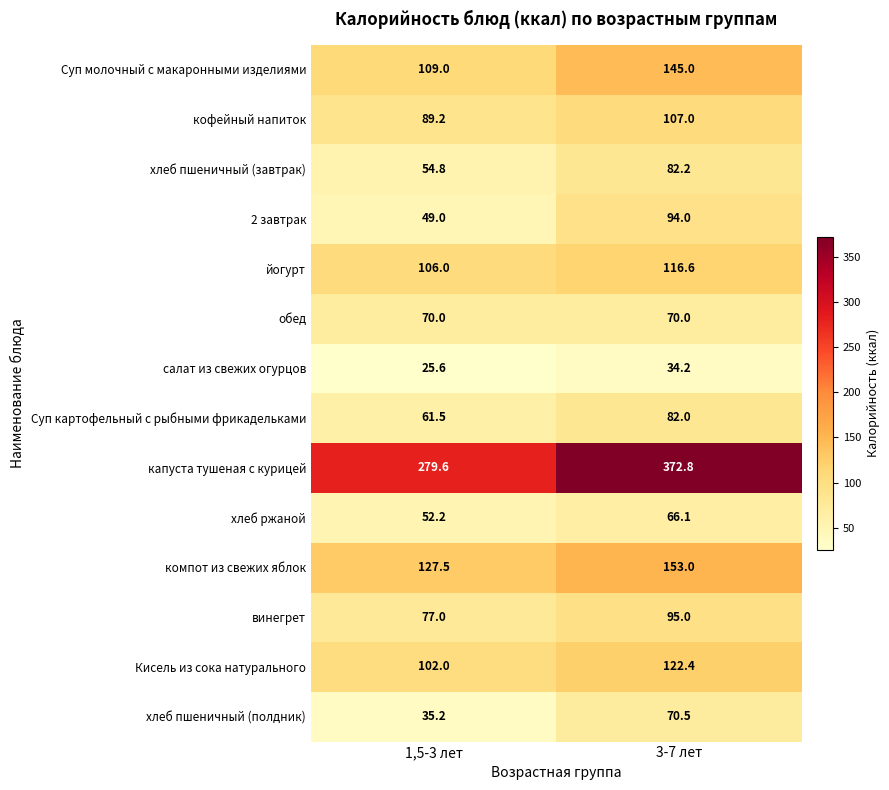

Reading left to right, list all the values displayed in this chart.

Суп молочный с макаронными изделиями: 1,5-3 лет=109.0	3-7 лет=145.0
кофейный напиток: 1,5-3 лет=89.2	3-7 лет=107.0
хлеб пшеничный (завтрак): 1,5-3 лет=54.8	3-7 лет=82.2
2 завтрак: 1,5-3 лет=49.0	3-7 лет=94.0
йогурт: 1,5-3 лет=106.0	3-7 лет=116.6
обед: 1,5-3 лет=70.0	3-7 лет=70.0
салат из свежих огурцов: 1,5-3 лет=25.6	3-7 лет=34.2
Суп картофельный с рыбными фрикадельками: 1,5-3 лет=61.5	3-7 лет=82.0
капуста тушеная с курицей: 1,5-3 лет=279.6	3-7 лет=372.8
хлеб ржаной: 1,5-3 лет=52.2	3-7 лет=66.1
компот из свежих яблок: 1,5-3 лет=127.5	3-7 лет=153.0
винегрет: 1,5-3 лет=77.0	3-7 лет=95.0
Кисель из сока натурального: 1,5-3 лет=102.0	3-7 лет=122.4
хлеб пшеничный (полдник): 1,5-3 лет=35.2	3-7 лет=70.5